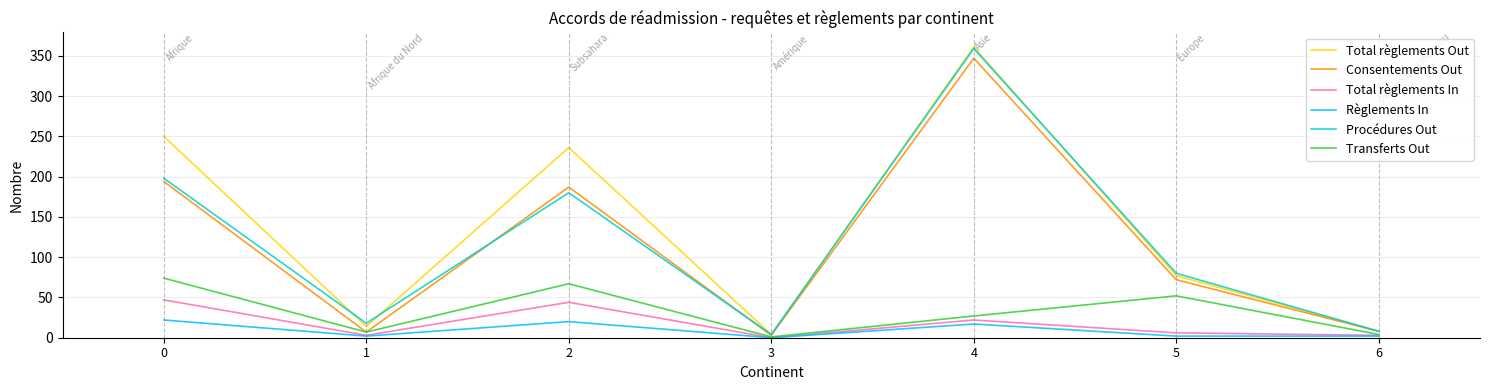

What are all the series names shown in the legend?

Total règlements Out, Consentements Out, Total règlements In, Règlements In, Procédures Out, Transferts Out